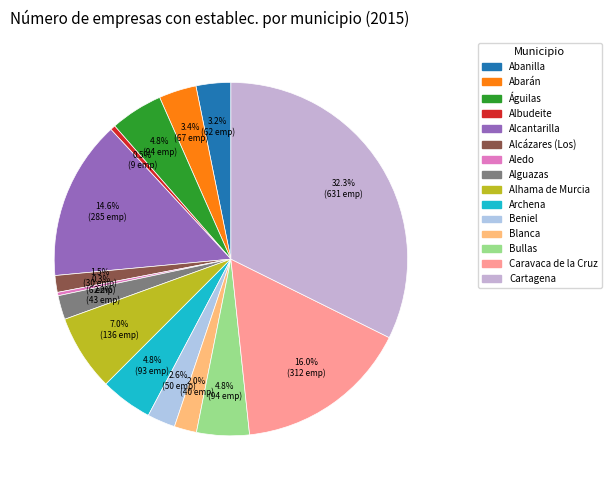

Do Águilas and Beniel together represent more than half of the pie?

No